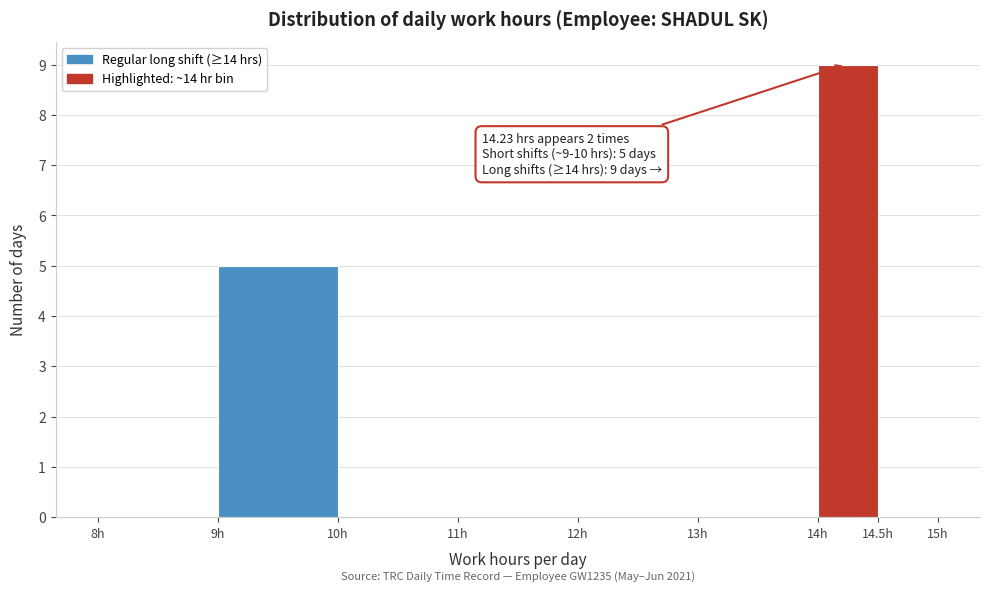

Which range on the x-axis has the tallest bar?

14.0 to 14.5